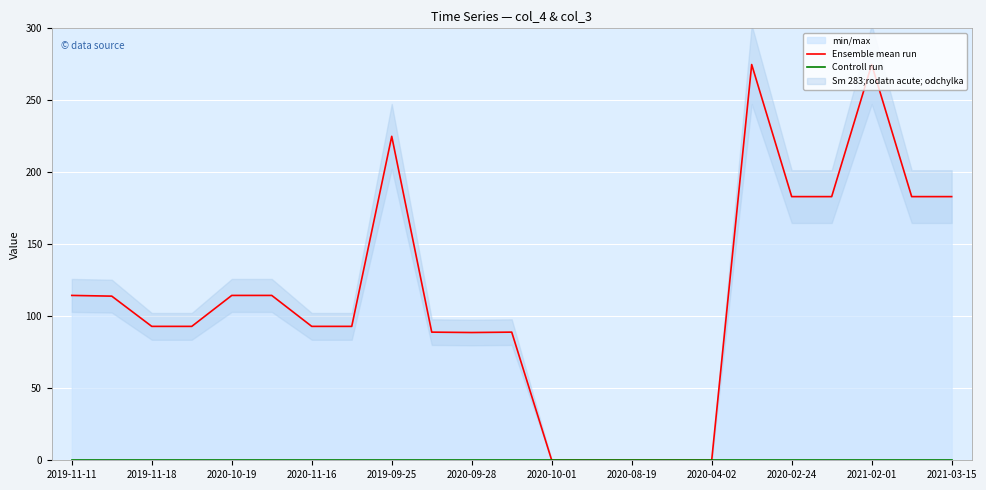

How many interior local valleys does the Ensemble mean run series have?

1